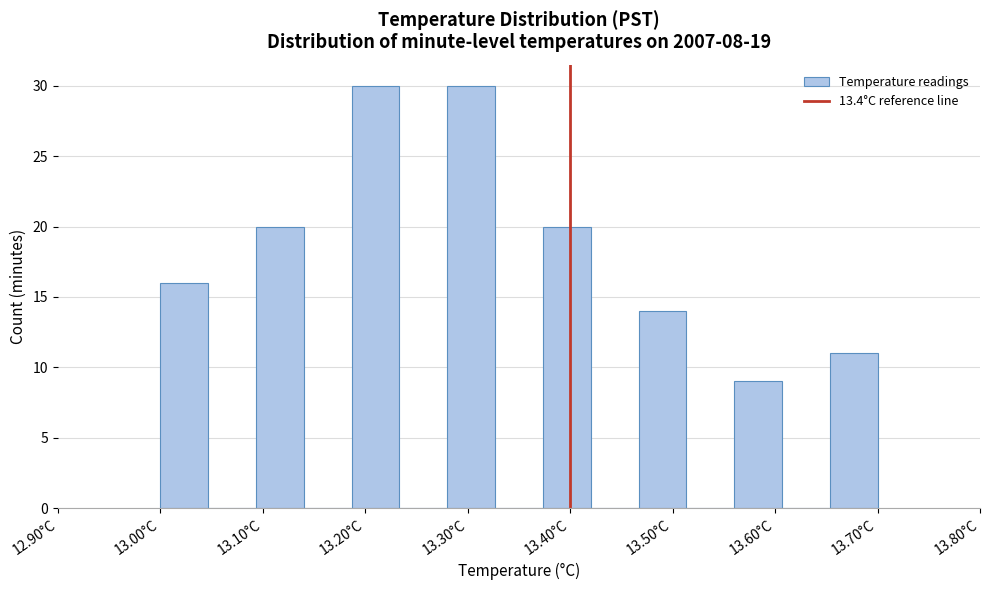

Reading left to right, transcribe this chart: for each bar, give the range it covers on the x-axis and its height. Neither the bar edges nor the heights are printed on the chart, so give them approximately, as read against the axes.

13.00 to 13.05: 16
13.05 to 13.09: 0
13.09 to 13.14: 20
13.14 to 13.19: 0
13.19 to 13.23: 30
13.23 to 13.28: 0
13.28 to 13.33: 30
13.33 to 13.37: 0
13.37 to 13.42: 20
13.42 to 13.47: 0
13.47 to 13.51: 14
13.51 to 13.56: 0
13.56 to 13.61: 9
13.61 to 13.65: 0
13.65 to 13.70: 11